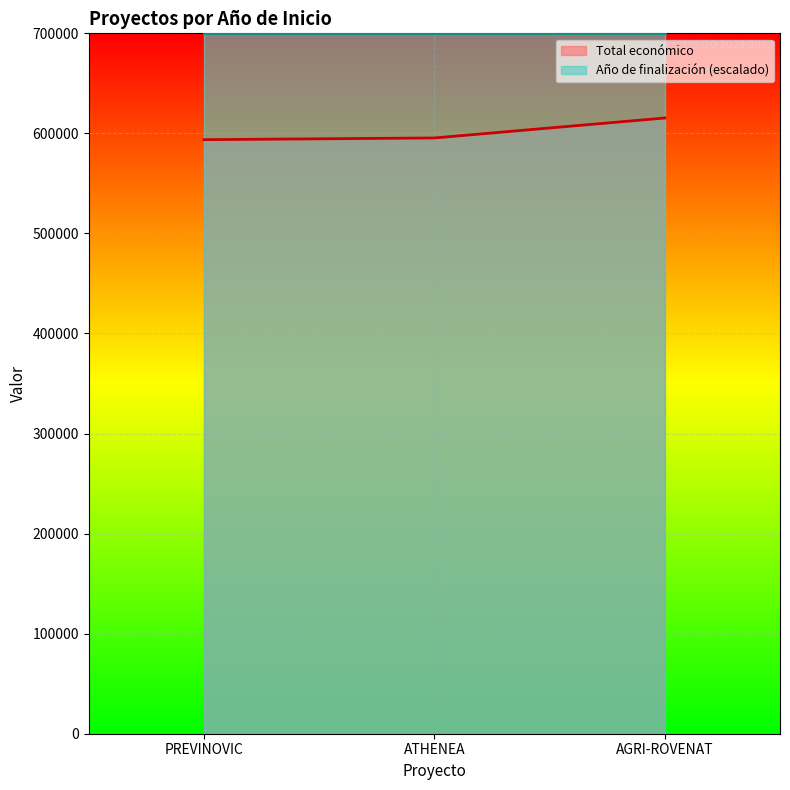

What is the average value?

601509